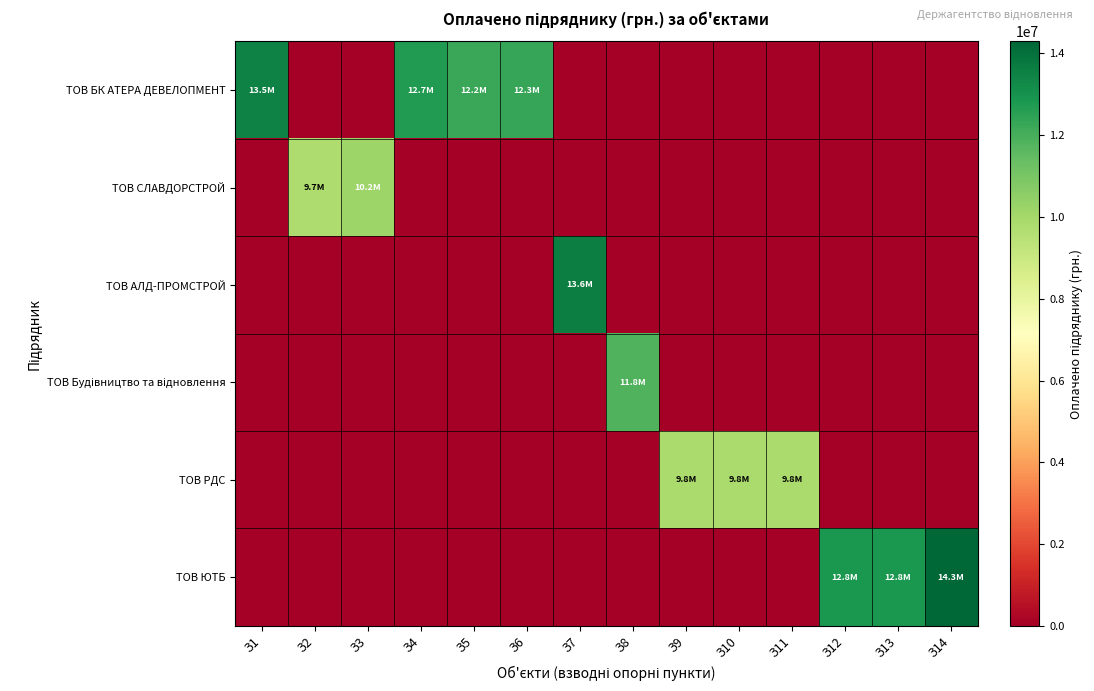

At how many categories does at least one series exceed 5824015?

14